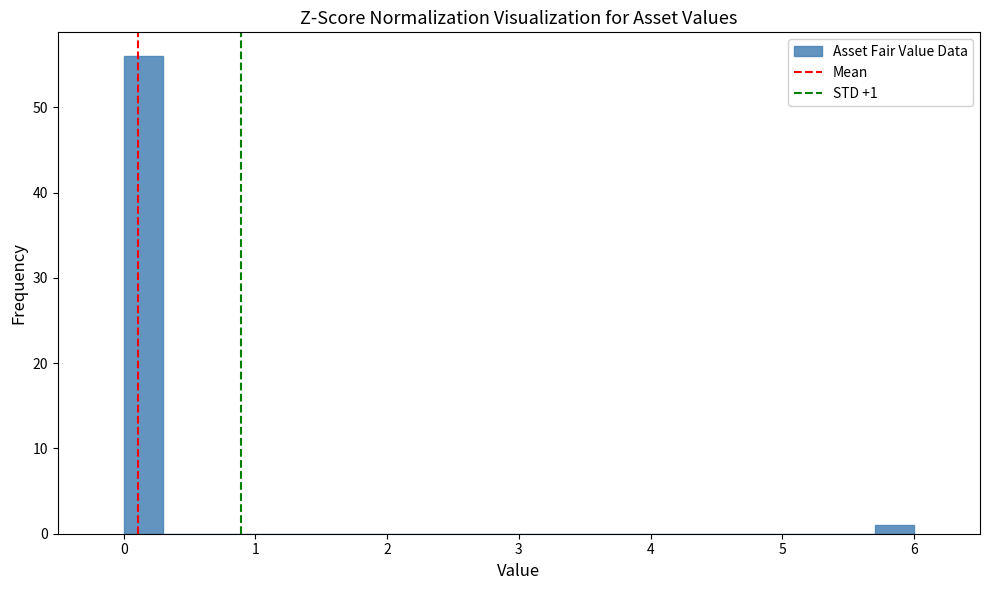

Around what value on the x-axis is the tallest bar? Give the approximate position of its centre, as read against the axis.

0.2